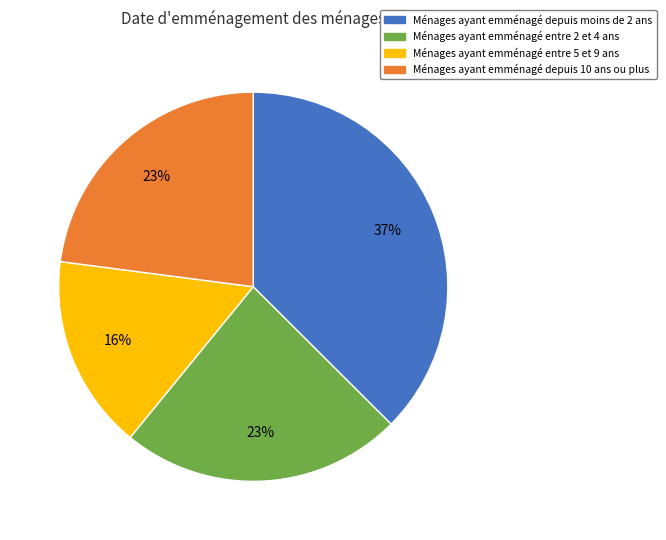

Which category has the smallest portion of the pie?

Ménages ayant emménagé entre 5 et 9 ans